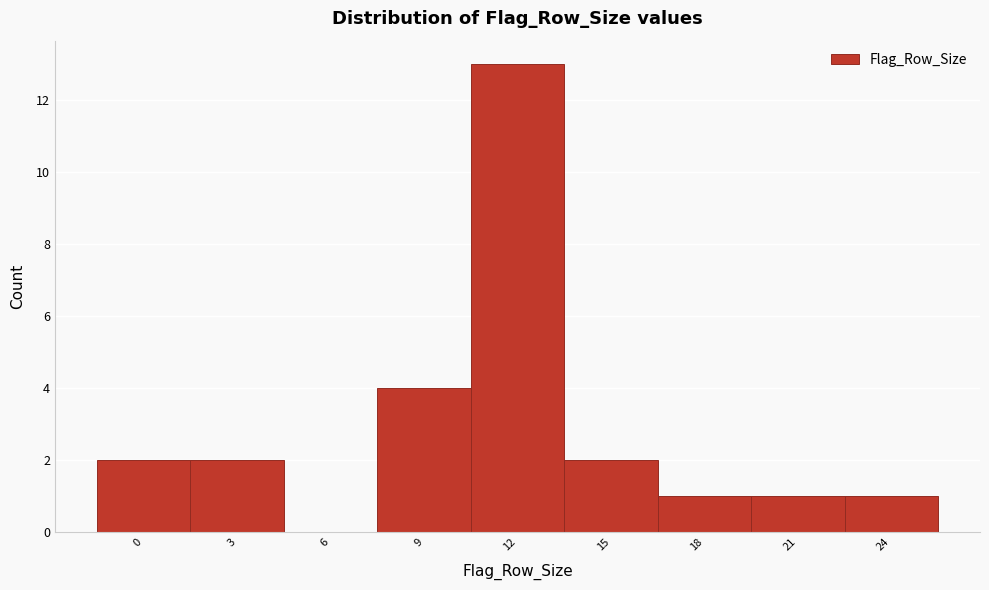

Reading left to right, extract all data points from this chart.

0=2	3=2	6=0	9=4	12=13	15=2	18=1	21=1	24=1